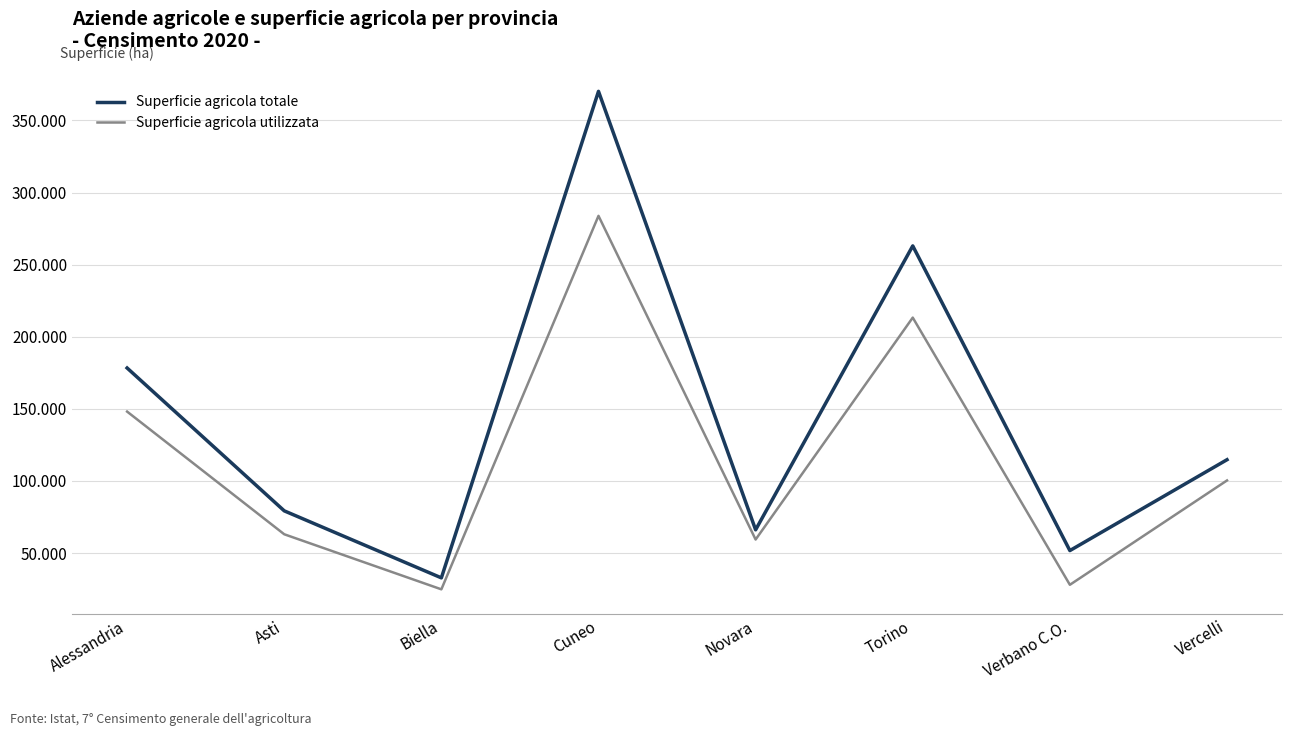

Reading left to right, what are all the values shown in this chart?

Superficie agricola totale: 178326	79271	32799	370161	66121	263003	51719	114731
Superficie agricola utilizzata: 148098	63031	24849	283826	59385	213266	27995	100351